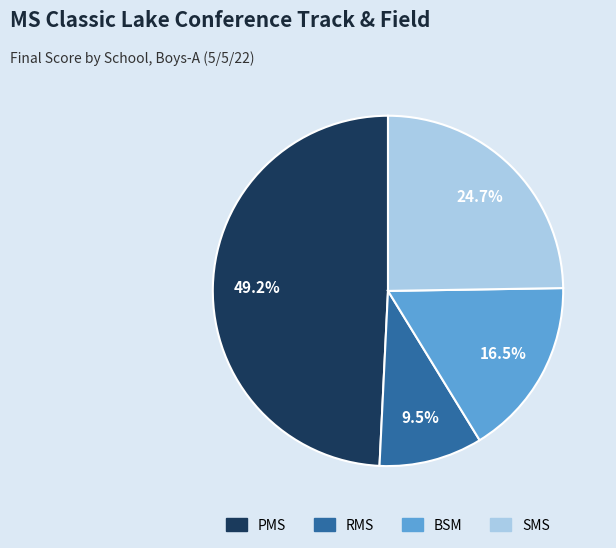

What is the smallest slice in the pie chart?

RMS